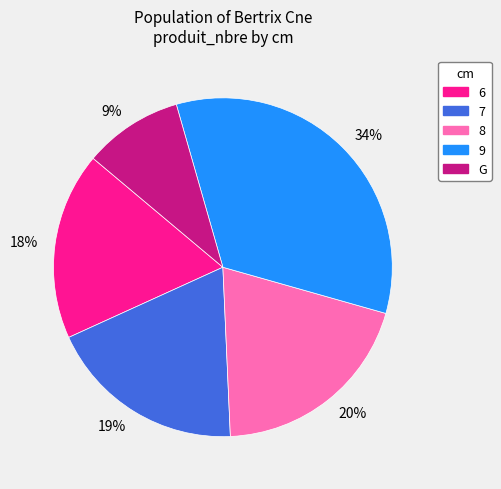

How many segments does this pie chart have?

5